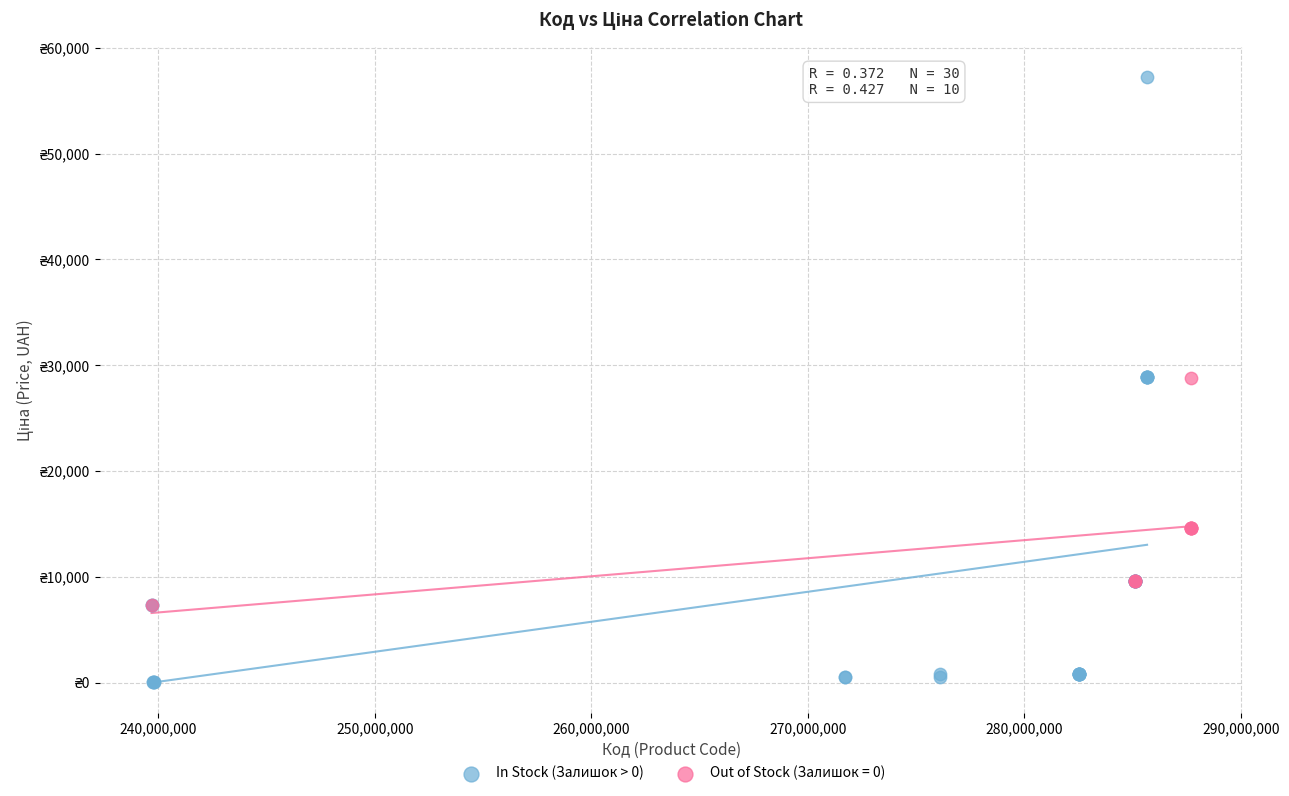

What are all the series names shown in the legend?

In Stock (Залишок > 0), Out of Stock (Залишок = 0)